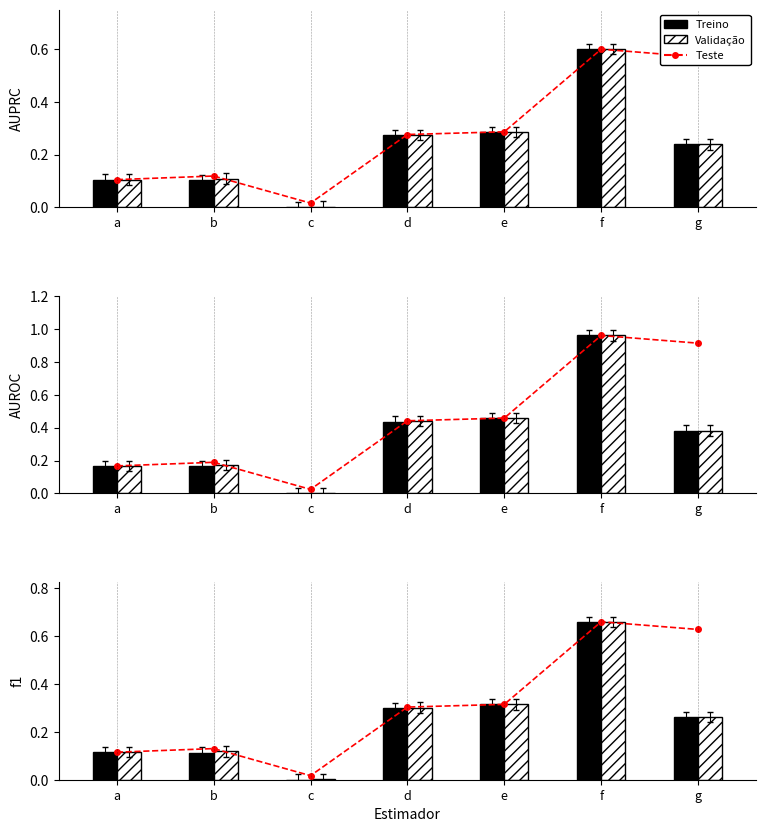

Reading left to right, extract all data points from this chart.

Teste: 0.1	0.1	0.0	0.3	0.3	0.7	0.6
Treino: 0.1	0.1	0.0	0.3	0.3	0.7	0.3
Validação: 0.1	0.1	0.0	0.3	0.3	0.7	0.3